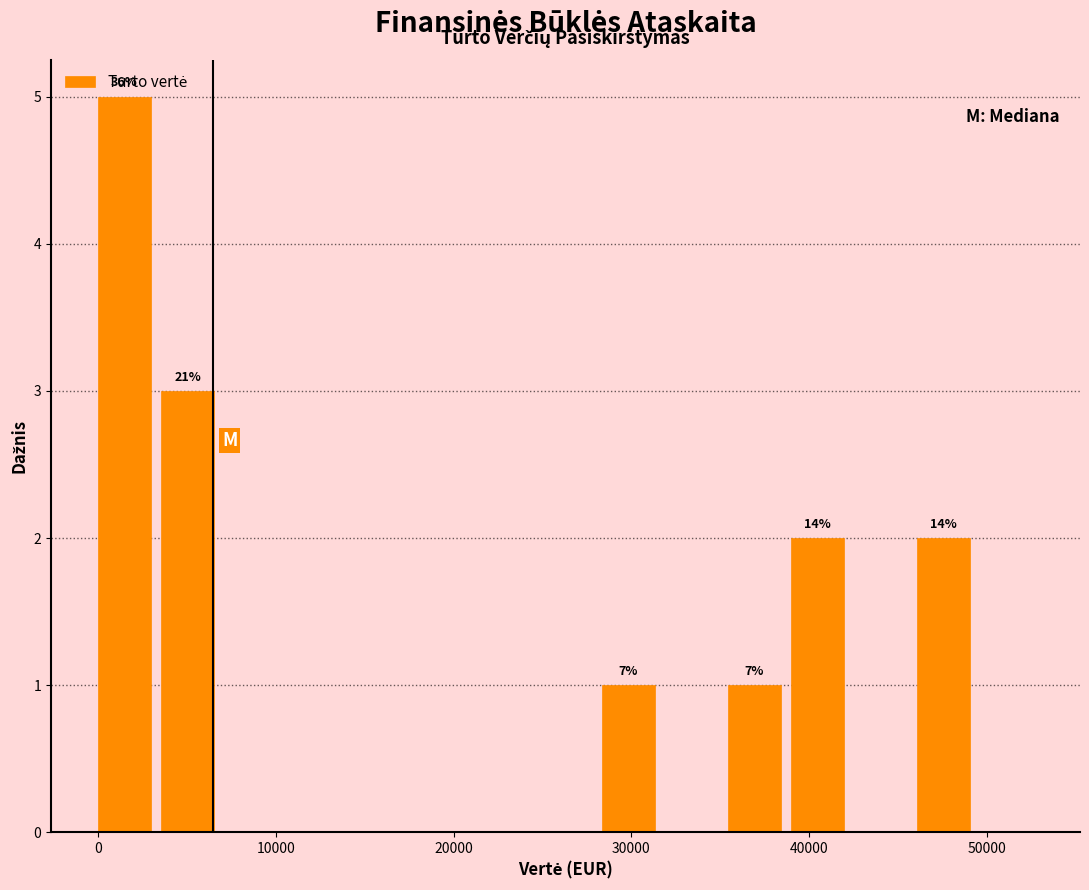

Read against the x-axis, roughly where is the centre of the tallest bar?

2000